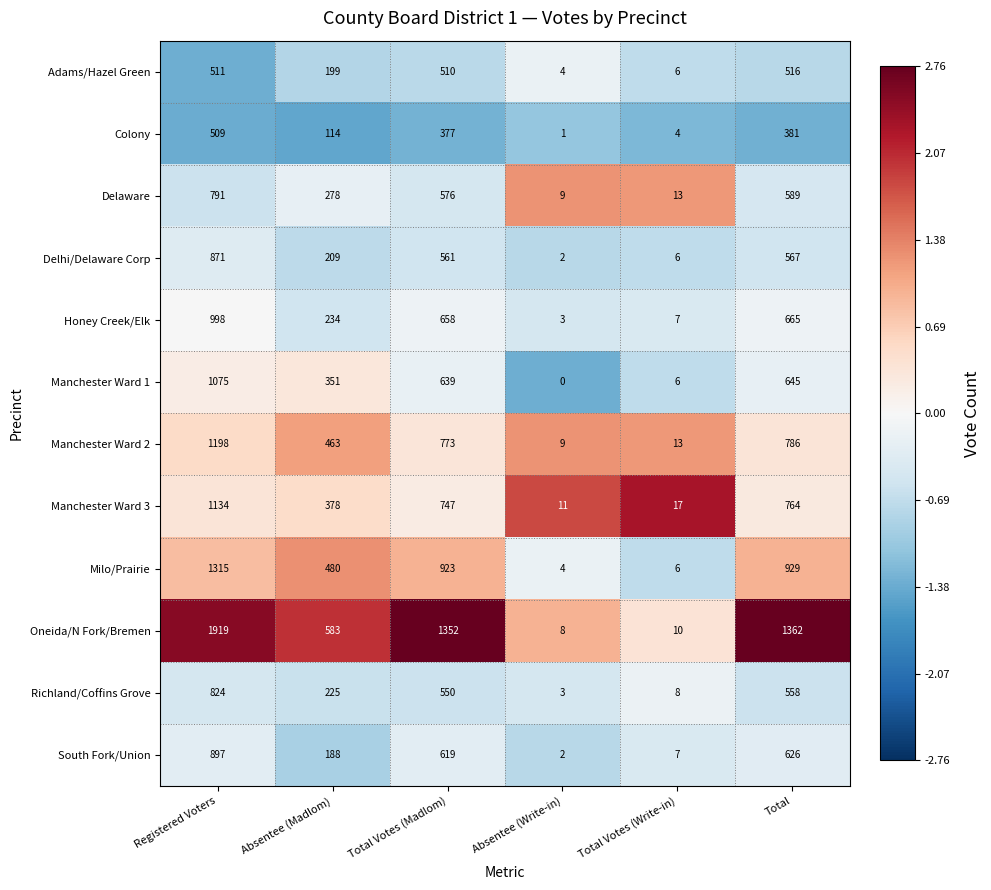

What is the sum of the Adams/Hazel Green values at Absentee (Write-in) and Registered Voters?

515